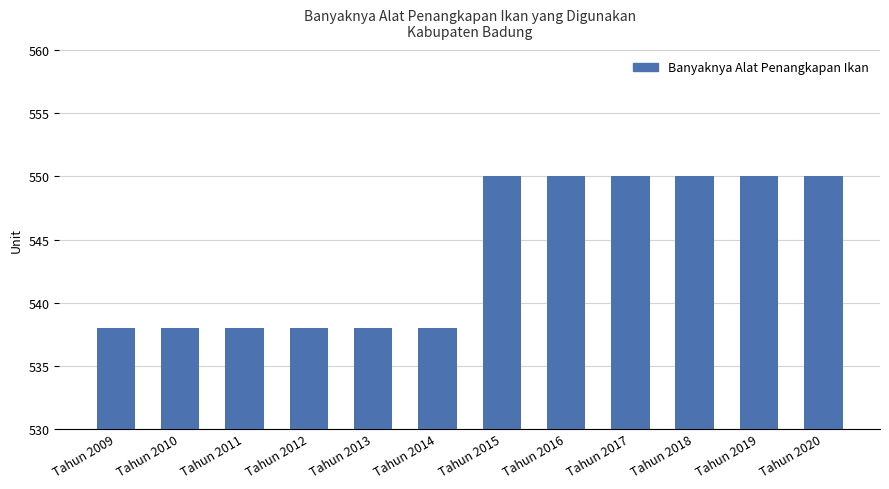

What is the smallest value displayed?

538